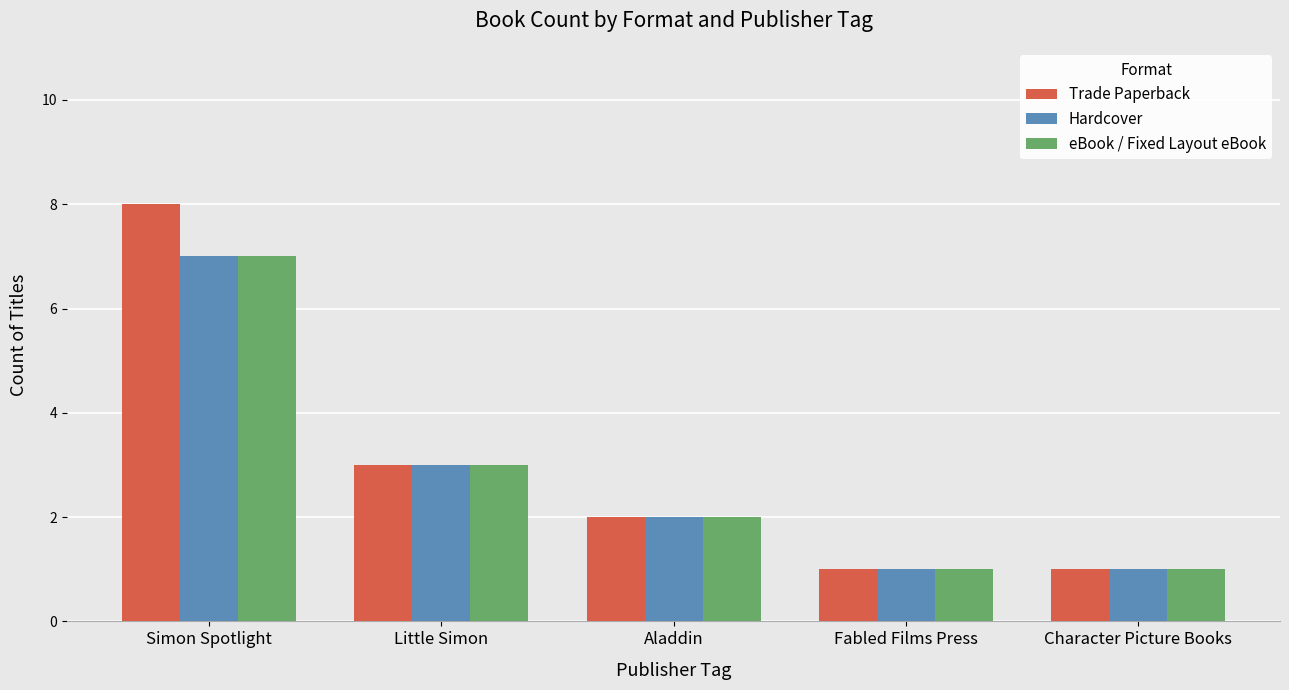

How many groups of bars are there?

5